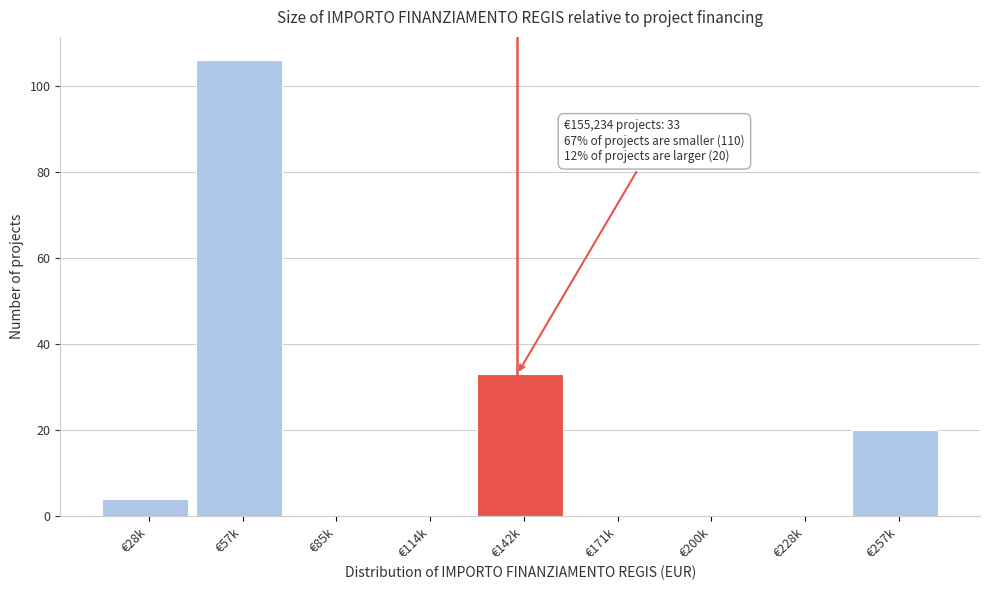

Reading left to right, extract all data points from this chart.

€28k=4	€57k=106	€85k=0	€114k=0	€142k=33	€171k=0	€200k=0	€228k=0	€257k=20